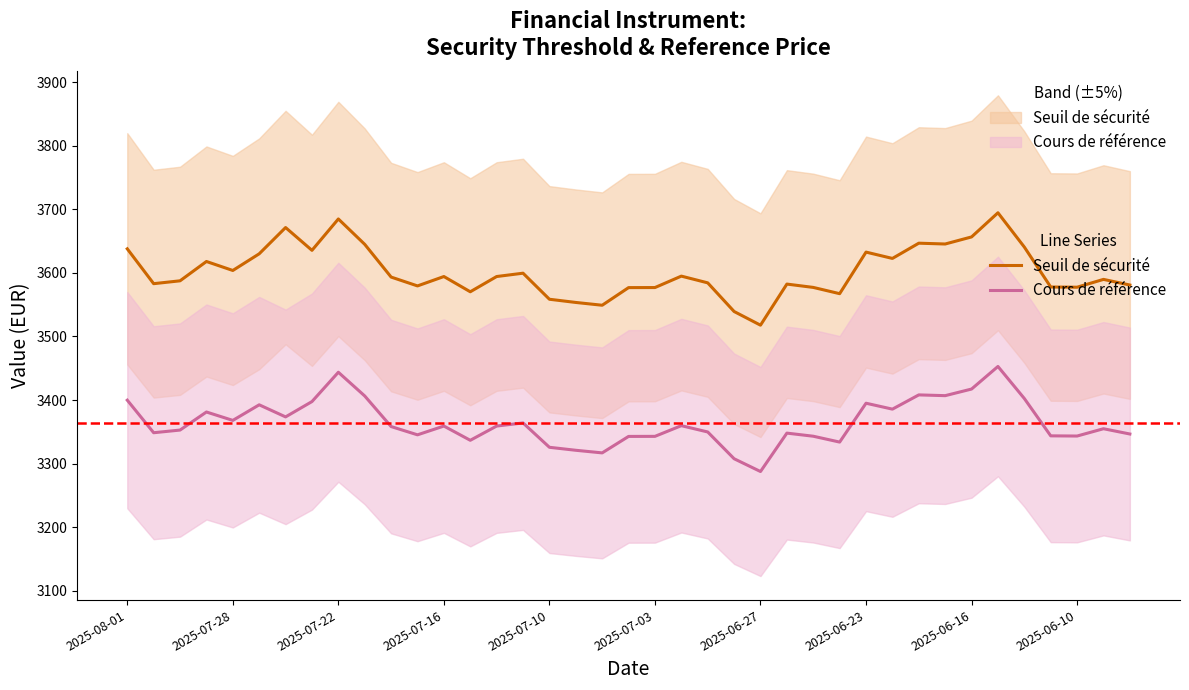

What is the sum of the Seuil de sécurité values at 2025-08-01 and 2025-07-18?

7231.2